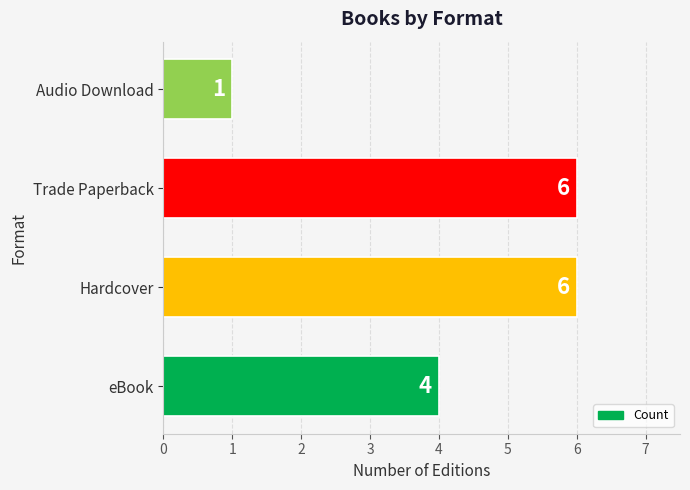

Count the number of data series in this chart.

1